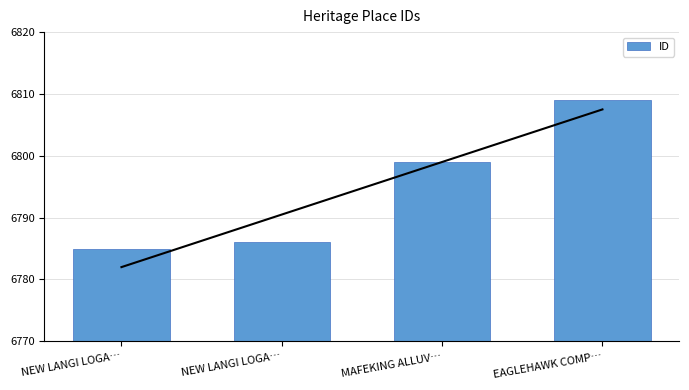

What is the approximate value at NEW LANGI LOGA…, to the nearest 10?

6780